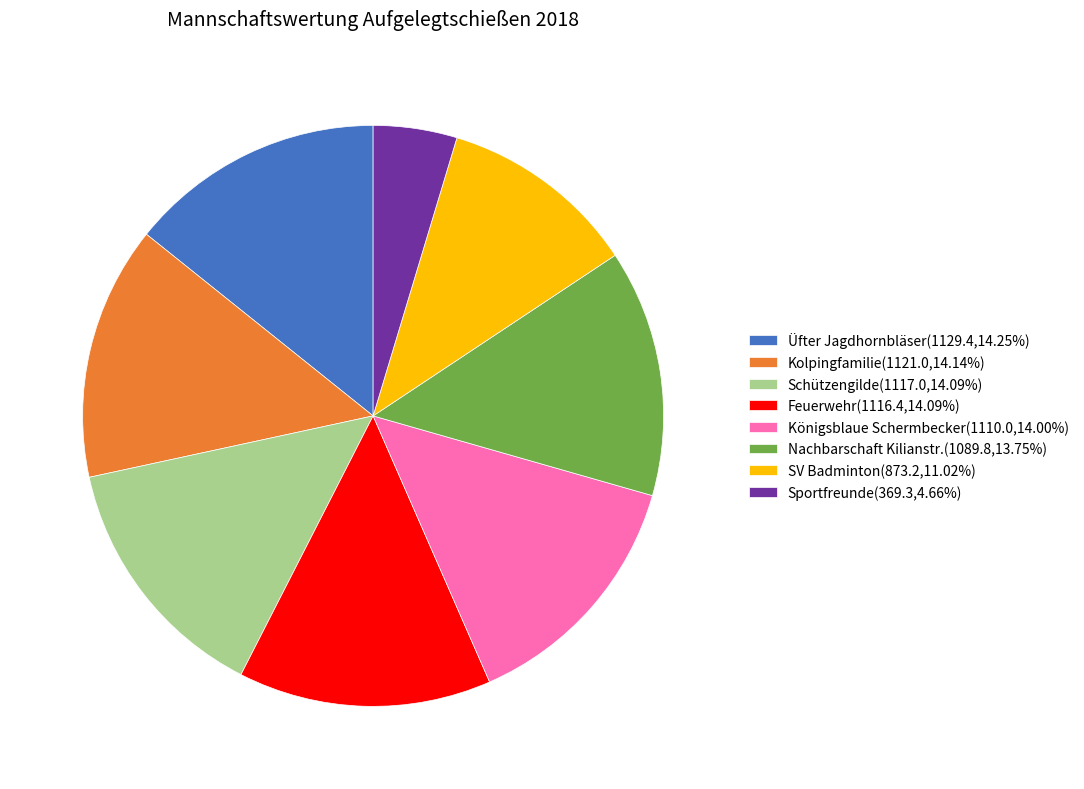

True or false: Sportfreunde accounts for 13% of the total.

False